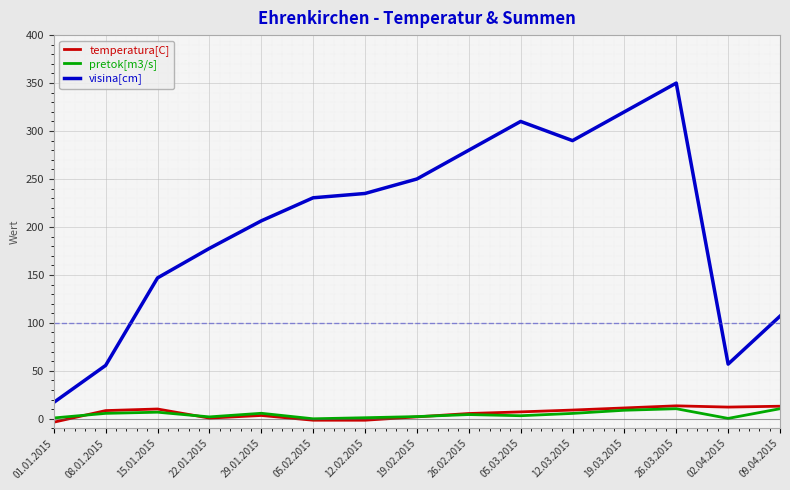

What is the greatest value displayed?

350.0